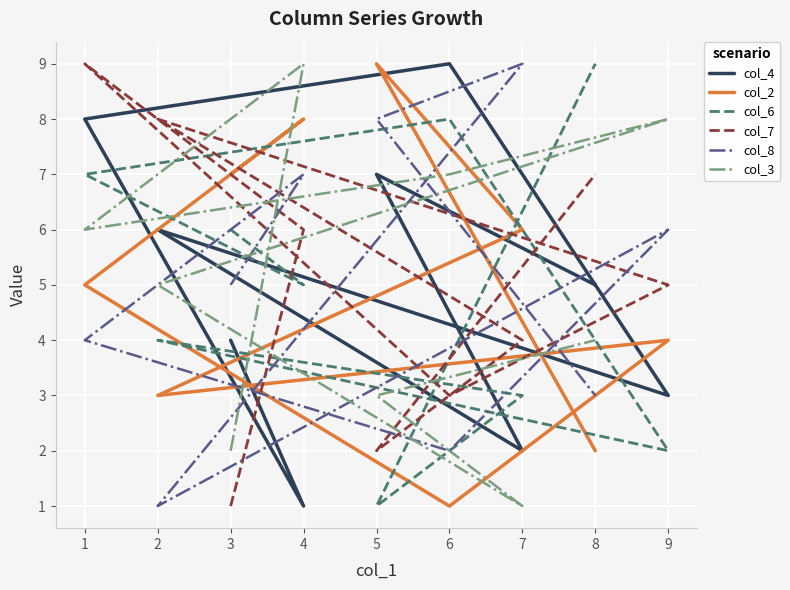

What is the average value of the col_3 series?

5